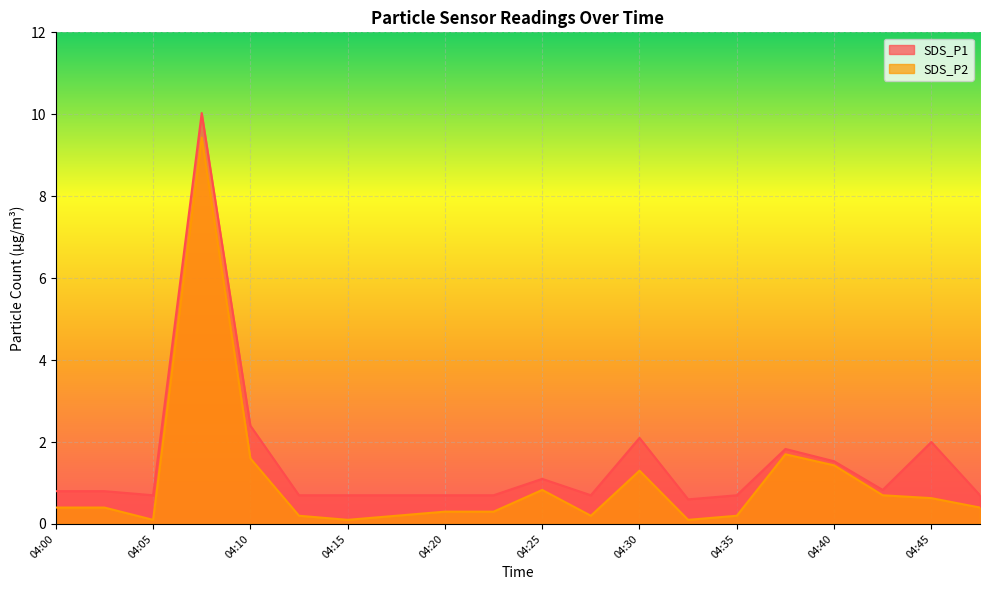

Is it true that SDS_P1 equals 0.7 at 04:15?

True